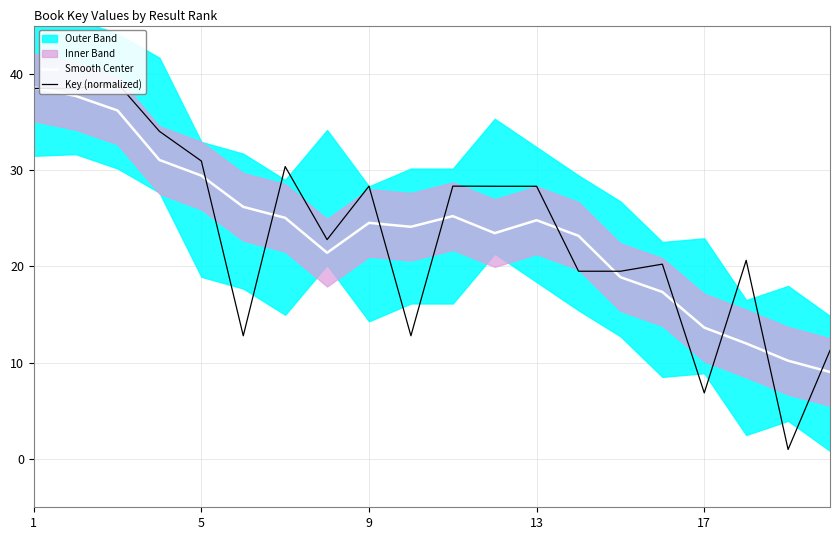

Does the chart have visible grid lines?

Yes